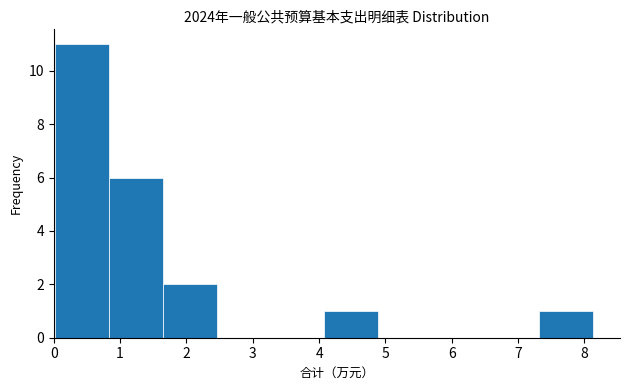

Reading left to right, transcribe this chart: for each bar, give the range it covers on the x-axis and its height. Neither the bar edges nor the heights are printed on the chart, so give them approximately, as read against the axes.

0.0 to 0.8: 11
0.8 to 1.6: 6
1.6 to 2.5: 2
2.5 to 3.3: 0
3.3 to 4.1: 0
4.1 to 4.9: 1
4.9 to 5.7: 0
5.7 to 6.5: 0
6.5 to 7.3: 0
7.3 to 8.1: 1